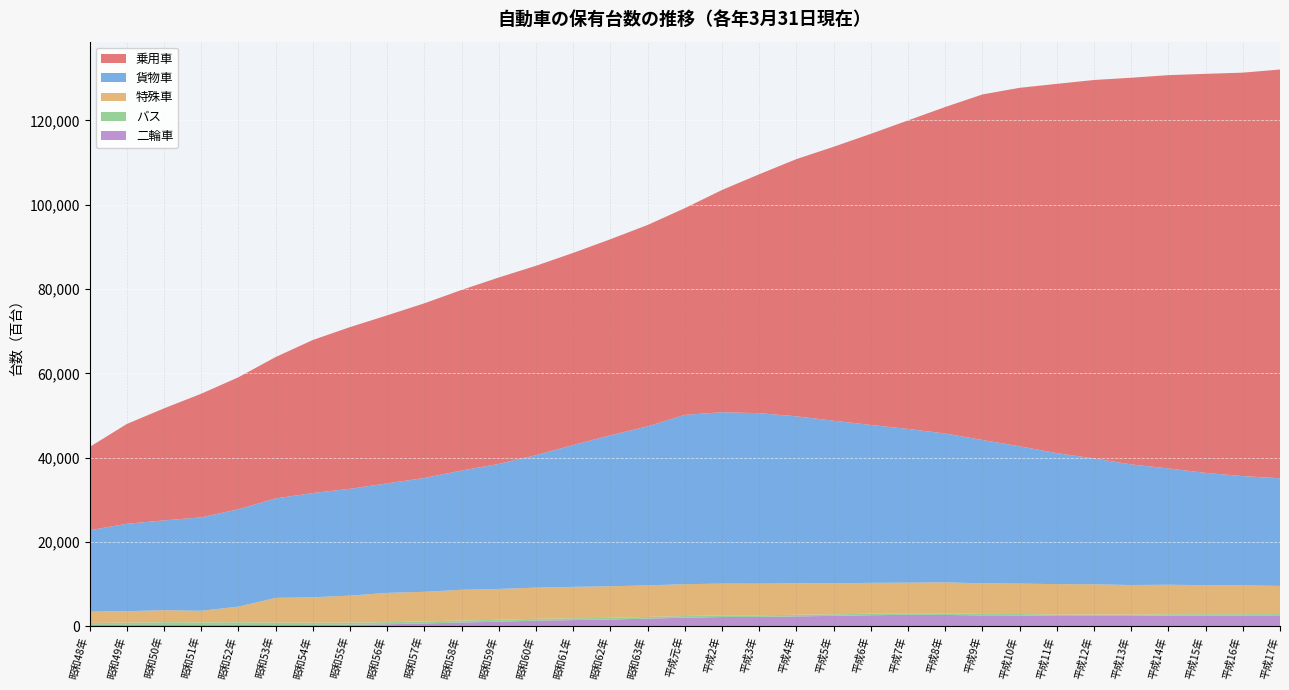

Reading left to right, list all the values displayed in this chart.

乗用車: 昭和48年=19758	昭和49年=23689	昭和50年=26588	昭和51年=29338	昭和52年=31312	昭和53年=33549	昭和54年=36308	昭和55年=38372	昭和56年=39879	昭和57年=41447	昭和58年=42857	昭和59年=44233	昭和60年=44933	昭和61年=45591	昭和62年=46516	昭和63年=47784	平成元年=49047	平成2年=52740	平成3年=56684	平成4年=61033	平成5年=64999	平成6年=69078	平成7年=73194	平成8年=77461	平成9年=81986	平成10年=85056	平成11年=87623	平成12年=89799	平成13年=91742	平成14年=93314	平成15年=94681	平成16年=95725	平成17年=96987
貨物車: 昭和48年=19325	昭和49年=20728	昭和50年=21309	昭和51年=22161	昭和52年=23119	昭和53年=23594	昭和54年=24732	昭和55年=25351	昭和56年=25971	昭和57年=27015	昭和58年=28292	昭和59年=29667	昭和60年=31432	昭和61年=33654	昭和62年=35821	昭和63年=37734	平成元年=40176	平成2年=40655	平成3年=40451	平成4年=39625	平成5年=38578	平成6年=37460	平成7年=36474	平成8年=35329	平成9年=34007	平成10年=32573	平成11年=31081	平成12年=29852	平成13年=28620	平成14年=27593	平成15年=26641	平成16年=25914	平成17年=25542
特殊車: 昭和48年=2668	昭和49年=2733	昭和50年=2854	昭和51年=2751	昭和52年=3706	昭和53年=5867	昭和54年=6041	昭和55年=6389	昭和56年=6958	昭和57年=7020	昭和58年=7285	昭和59年=7316	昭和60年=7396	昭和61年=7459	昭和62年=7490	昭和63年=7488	平成元年=7547	平成2年=7543	平成3年=7504	平成4年=7461	平成5年=7349	平成6年=7323	平成7年=7273	平成8年=7362	平成9年=7252	平成10年=7217	平成11年=7223	平成12年=7178	平成13年=7021	平成14年=7003	平成15年=6883	平成16年=6837	平成17年=6664
バス: 昭和48年=469	昭和49年=520	昭和50年=640	昭和51年=617	昭和52年=616	昭和53年=599	昭和54年=518	昭和55年=510	昭和56年=491	昭和57年=483	昭和58年=482	昭和59年=467	昭和60年=437	昭和61年=426	昭和62年=405	昭和63年=396	平成元年=404	平成2年=388	平成3年=389	平成4年=383	平成5年=370	平成6年=362	平成7年=362	平成8年=367	平成9年=355	平成10年=344	平成11年=328	平成12年=327	平成13年=308	平成14年=318	平成15年=313	平成16年=321	平成17年=327
二輪車: 昭和48年=324	昭和49年=327	昭和50年=309	昭和51年=303	昭和52年=327	昭和53年=269	昭和54年=320	昭和55年=360	昭和56年=474	昭和57年=663	昭和58年=886	昭和59年=1069	昭和60年=1332	昭和61年=1463	昭和62年=1594	昭和63年=1811	平成元年=2025	平成2年=2189	平成3年=2214	平成4年=2339	平成5年=2466	平成6年=2613	平成7年=2712	平成8年=2679	平成9年=2576	平成10年=2563	平成11年=2439	平成12年=2450	平成13年=2450	平成14年=2529	平成15年=2548	平成16年=2552	平成17年=2575